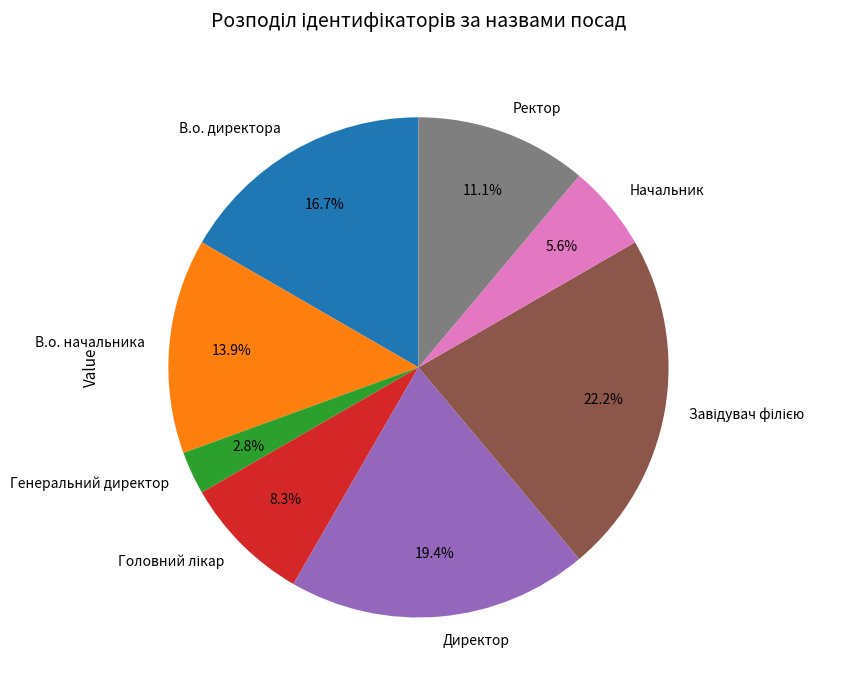

Approximately how many times larger is the value at В.о. начальника compared to В.о. директора?

0.8